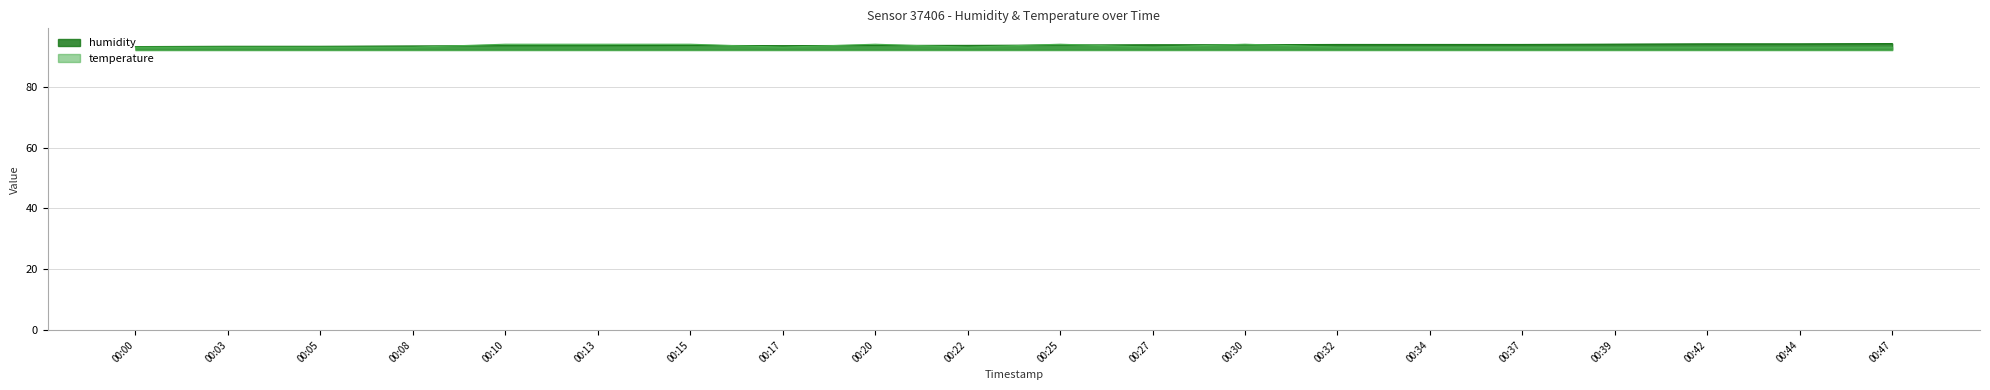

Reading right to left, transcribe all the data shown in this chart.

94.2	94.1	94.1	94.0	93.9	93.9	93.9	93.8	93.8	93.7	93.6	93.6	93.5	93.6	93.5	93.5	93.4	93.3	93.3	93.2